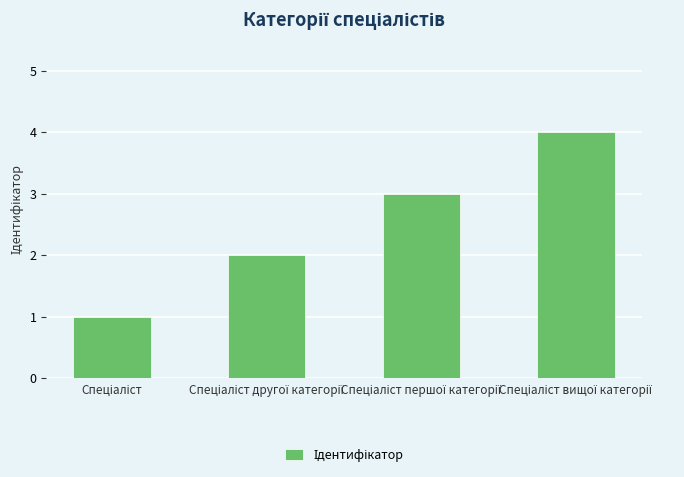

Count the values in the range 2 to 4.

3